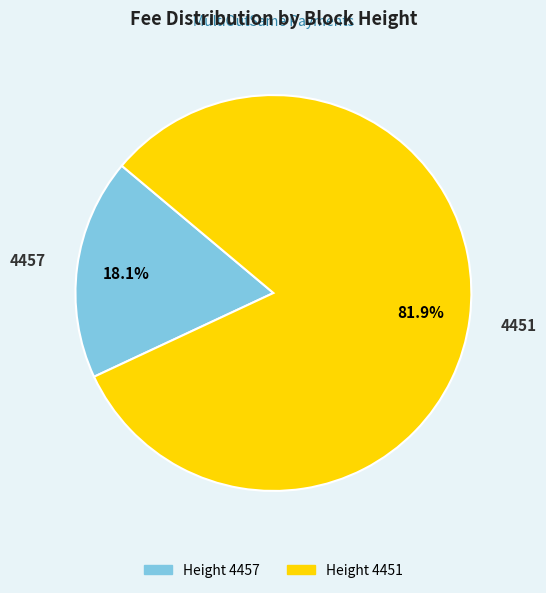

Is there any slice that represents more than half of the pie?

Yes